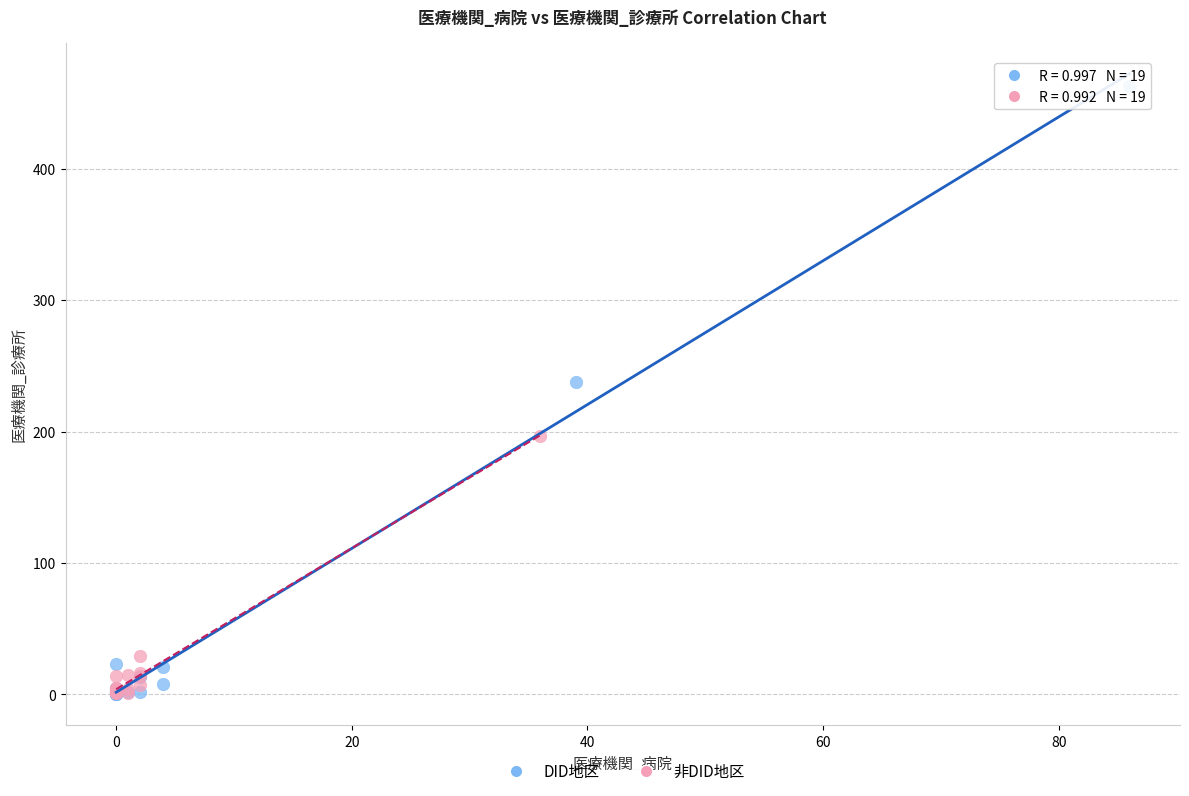

What are all the series names shown in the legend?

DID地区, 非DID地区